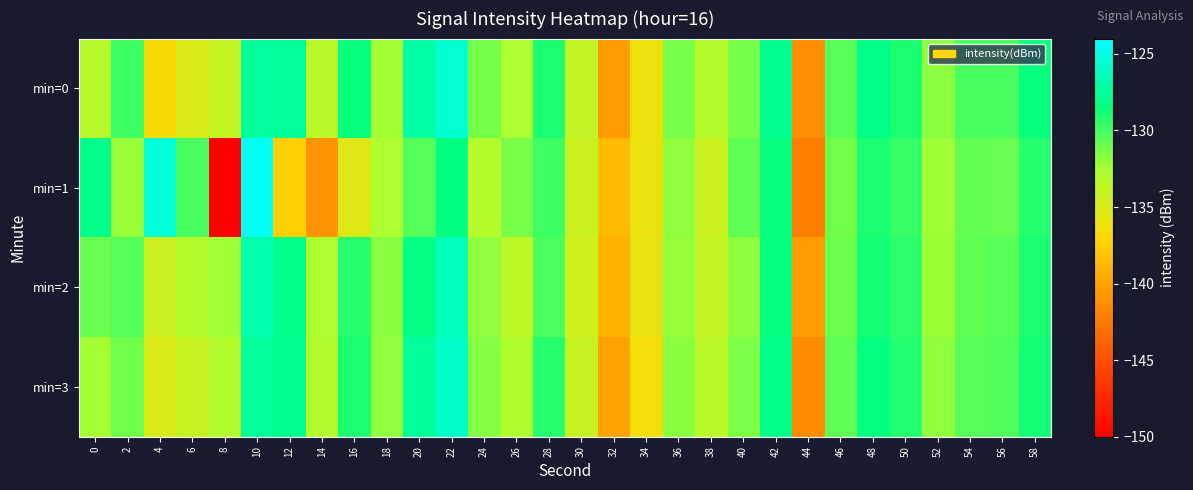

How many series are shown in this chart?

4